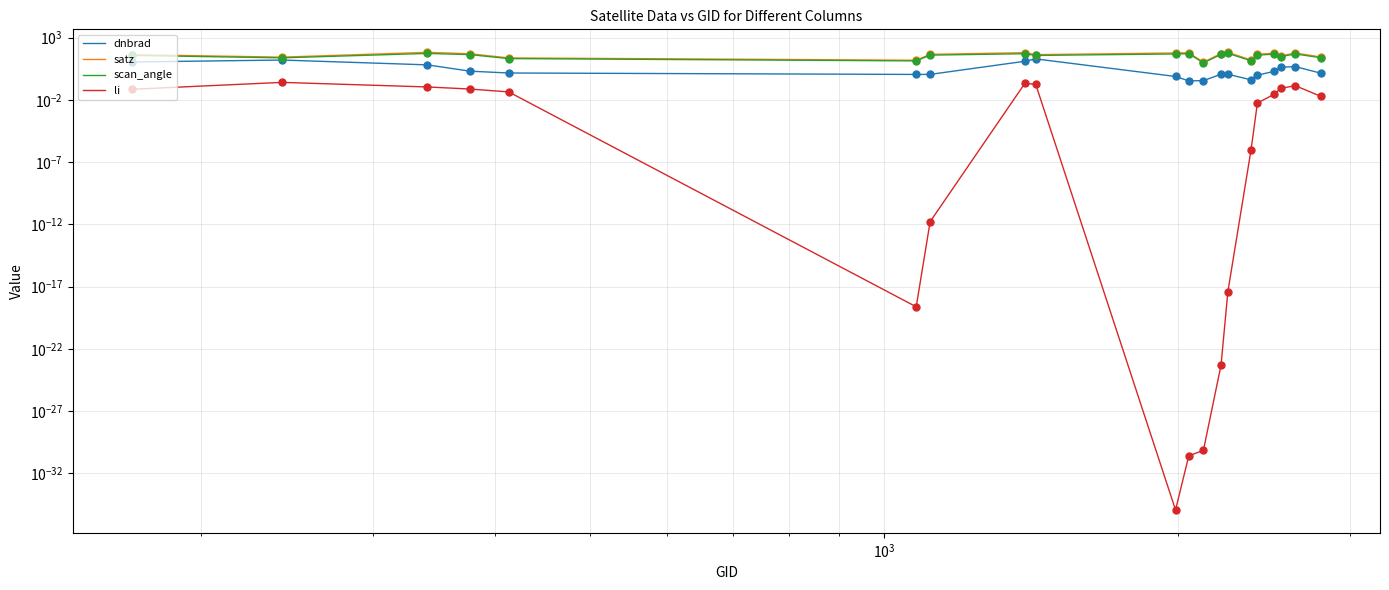

Reading left to right, list all the values displayed in this chart.

dnbrad: 11.1	15.9	6.5	2.0	1.5	1.1	1.1	12.7	19.7	0.8	0.3	0.4	1.2	1.1	0.4	1.0	2.0	4.2	4.7	1.4
satz: 43.4	27.2	66.3	50.8	23.7	15.4	45.9	61.9	43.3	58.7	61.8	10.7	53.1	67.6	15.9	46.3	56.6	33.8	58.9	28.1
scan_angle: 37.4	23.9	54.1	43.3	20.8	13.6	39.5	51.3	37.4	49.2	51.3	9.5	45.0	54.9	14.0	39.7	47.6	29.5	49.3	24.6
li: 0.1	0.3	0.1	0.1	0.0	0.0	0.0	0.2	0.2	0.0	0.0	0.0	0.0	0.0	0.0	0.0	0.0	0.1	0.1	0.0